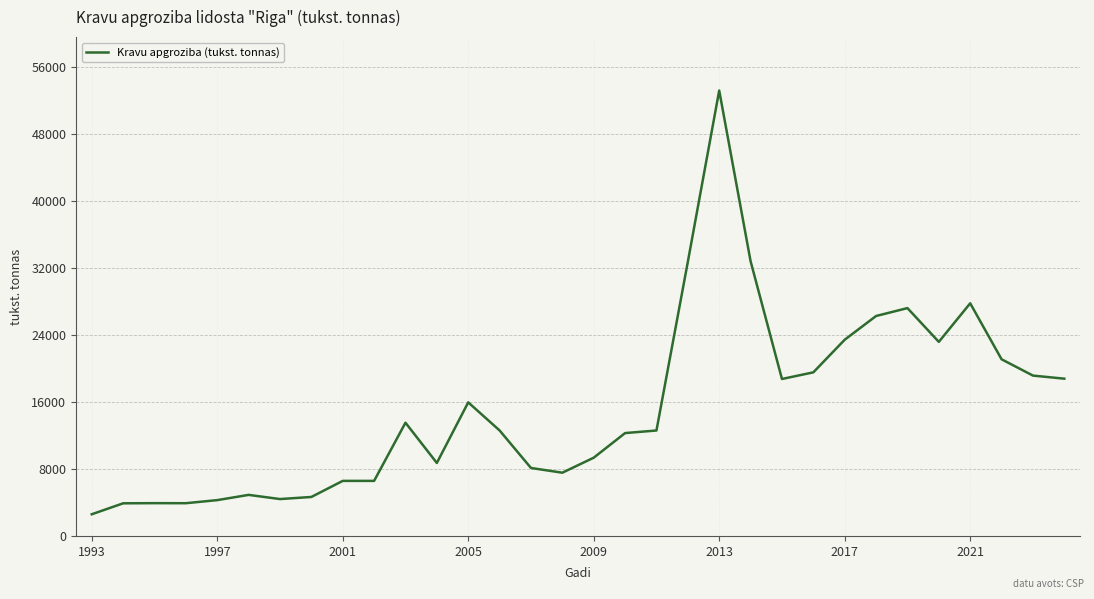

Is this an area chart (filled region under the line)?

No